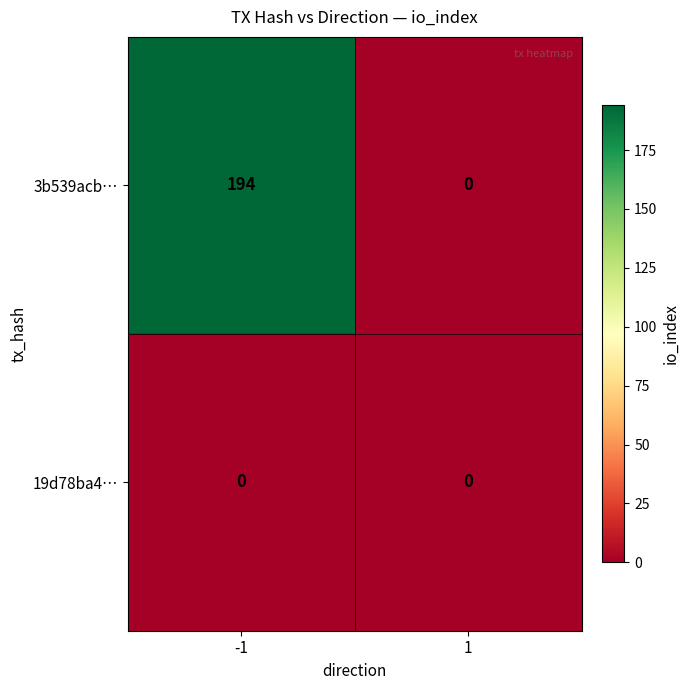

Reading left to right, transcribe all the data shown in this chart.

3b539acb…: -1=194	1=0
19d78ba4…: -1=0	1=0